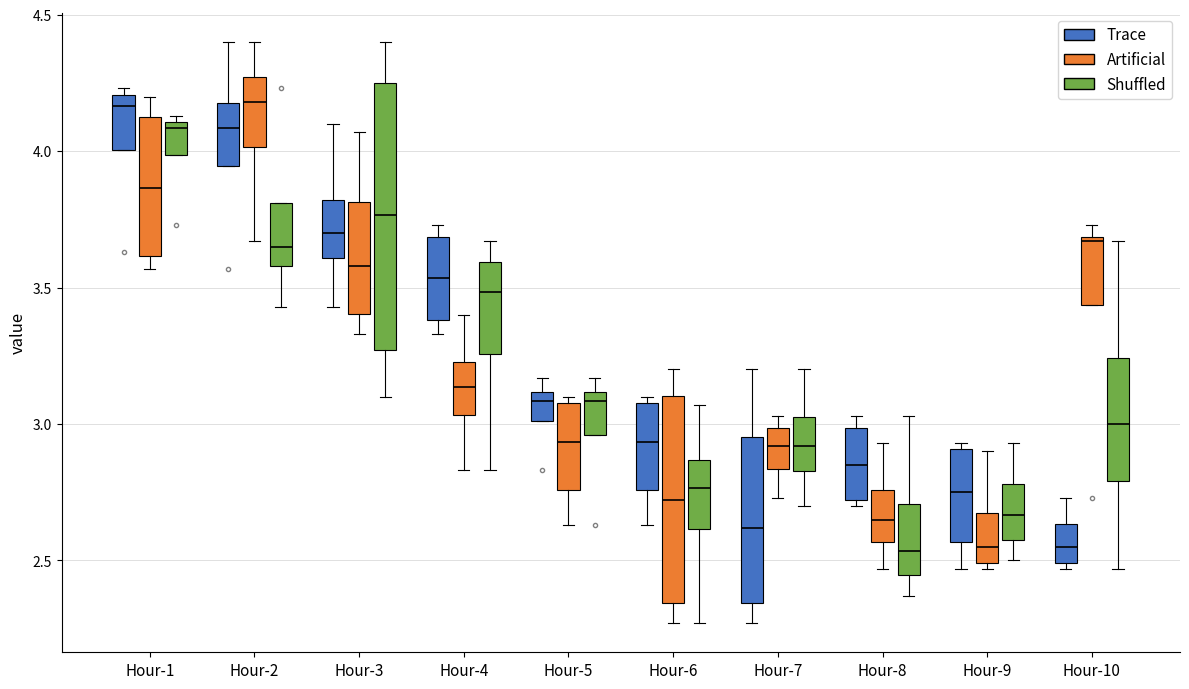

Reading left to right, read every box against the y-axis: the position of its median line, the range the box covers, and the ends of its whiskers. The values are not printed on the chart, so give them approximately, as read against the axis.

Hour-1 (Trace): median 4.15, box 4.00 to 4.20, whiskers 4.00 to 4.25
Hour-1 (Artificial): median 3.85, box 3.60 to 4.15, whiskers 3.55 to 4.20
Hour-1 (Shuffled): median 4.10 (just below the box's upper edge), box 4.00 to 4.10, whiskers 4.00 to 4.15
Hour-2 (Trace): median 4.10, box 3.95 to 4.20, whiskers 3.95 to 4.40
Hour-2 (Artificial): median 4.20, box 4.00 to 4.25, whiskers 3.65 to 4.40
Hour-2 (Shuffled): median 3.65, box 3.60 to 3.80, whiskers 3.45 to 3.80
Hour-3 (Trace): median 3.70, box 3.60 to 3.80, whiskers 3.45 to 4.10
Hour-3 (Artificial): median 3.60, box 3.40 to 3.80, whiskers 3.35 to 4.05
Hour-3 (Shuffled): median 3.75, box 3.25 to 4.25, whiskers 3.10 to 4.40
Hour-4 (Trace): median 3.55, box 3.40 to 3.70, whiskers 3.35 to 3.75
Hour-4 (Artificial): median 3.15, box 3.05 to 3.25, whiskers 2.85 to 3.40
Hour-4 (Shuffled): median 3.50, box 3.25 to 3.60, whiskers 2.85 to 3.65
Hour-5 (Trace): median 3.10 (just below the box's upper edge), box 3.00 to 3.10, whiskers 3.00 to 3.15
Hour-5 (Artificial): median 2.95, box 2.75 to 3.10, whiskers 2.65 to 3.10 (just above the box's upper edge)
Hour-5 (Shuffled): median 3.10 (just below the box's upper edge), box 2.95 to 3.10, whiskers 2.95 to 3.15
Hour-6 (Trace): median 2.95, box 2.75 to 3.10, whiskers 2.65 to 3.10 (just above the box's upper edge)
Hour-6 (Artificial): median 2.70, box 2.35 to 3.10, whiskers 2.25 to 3.20
Hour-6 (Shuffled): median 2.75, box 2.60 to 2.85, whiskers 2.25 to 3.05
Hour-7 (Trace): median 2.60, box 2.35 to 2.95, whiskers 2.25 to 3.20
Hour-7 (Artificial): median 2.90, box 2.85 to 3.00, whiskers 2.75 to 3.05
Hour-7 (Shuffled): median 2.90, box 2.85 to 3.05, whiskers 2.70 to 3.20
Hour-8 (Trace): median 2.85, box 2.70 to 3.00, whiskers 2.70 (just below the box's lower edge) to 3.05
Hour-8 (Artificial): median 2.65, box 2.55 to 2.75, whiskers 2.45 to 2.95
Hour-8 (Shuffled): median 2.55, box 2.45 to 2.70, whiskers 2.35 to 3.05
Hour-9 (Trace): median 2.75, box 2.55 to 2.90, whiskers 2.45 to 2.95
Hour-9 (Artificial): median 2.55, box 2.50 to 2.70, whiskers 2.45 to 2.90
Hour-9 (Shuffled): median 2.65, box 2.60 to 2.80, whiskers 2.50 to 2.95
Hour-10 (Trace): median 2.55, box 2.50 to 2.65, whiskers 2.45 to 2.75
Hour-10 (Artificial): median 3.65, box 3.45 to 3.70, whiskers 3.45 to 3.75
Hour-10 (Shuffled): median 3.00, box 2.80 to 3.25, whiskers 2.45 to 3.65